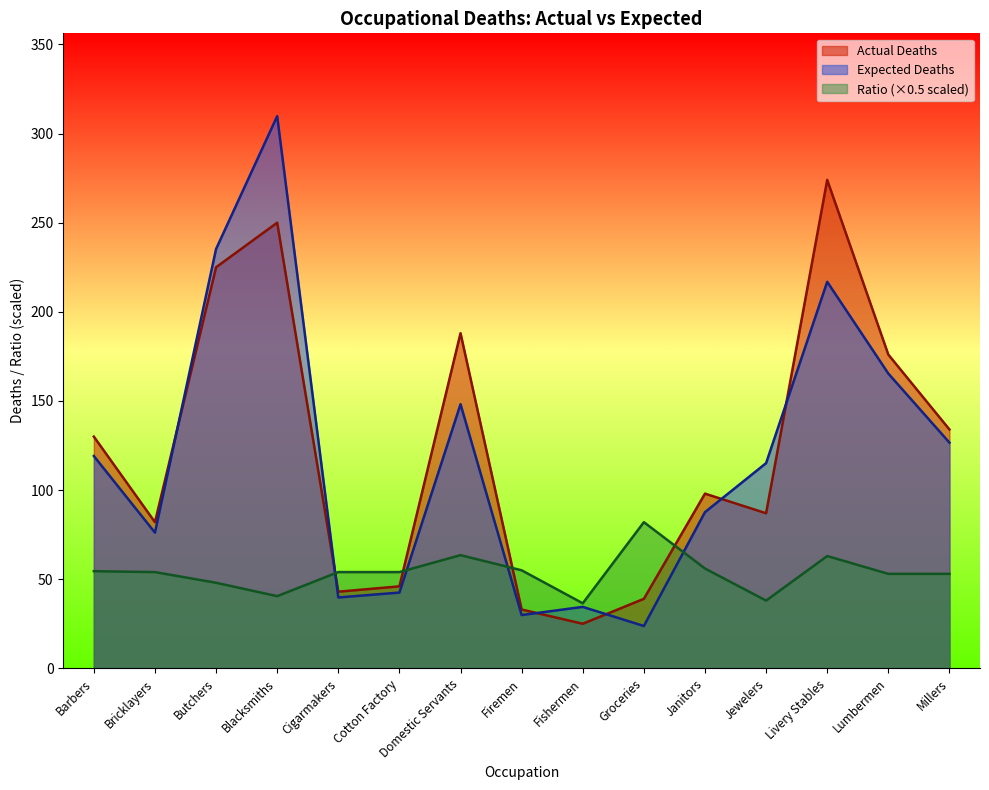

True or false: Actual Deaths has more than 0 interior local peaks.

True